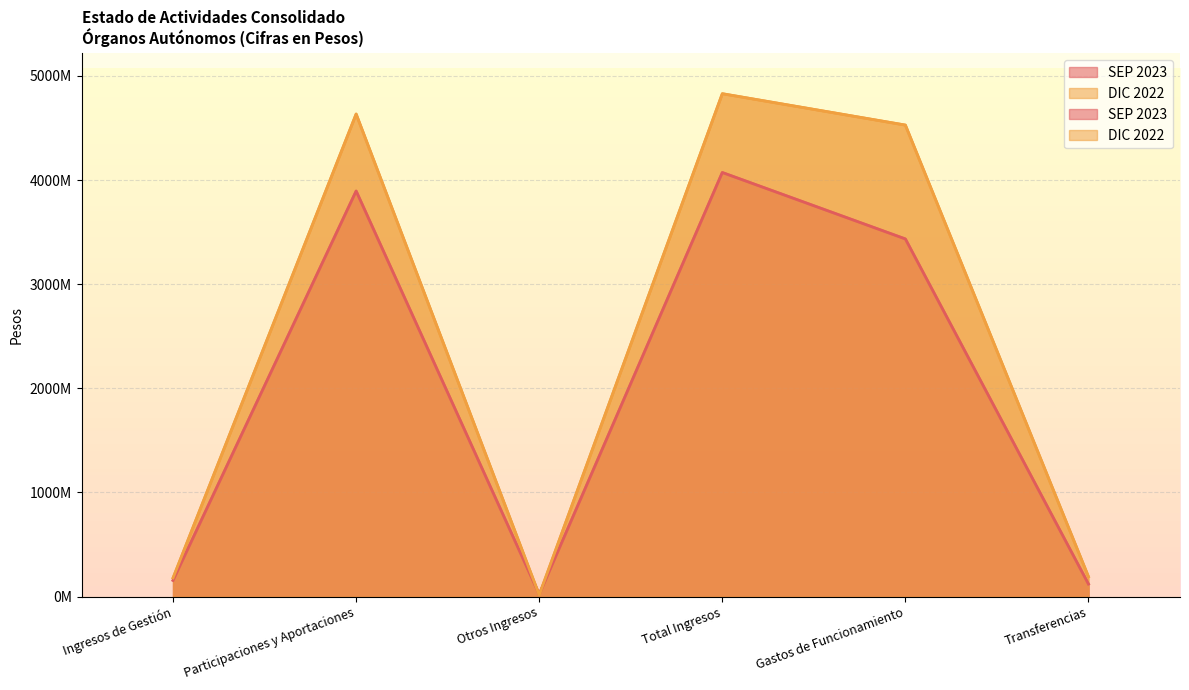

Reading right to left, what are all the values shown in this chart?

SEP 2023: 120698005	3434680062	4072669036	21185712	3894856882	156626442
DIC 2022: 191222827	4528069200	4829322990	15331255	4634242116	179749619